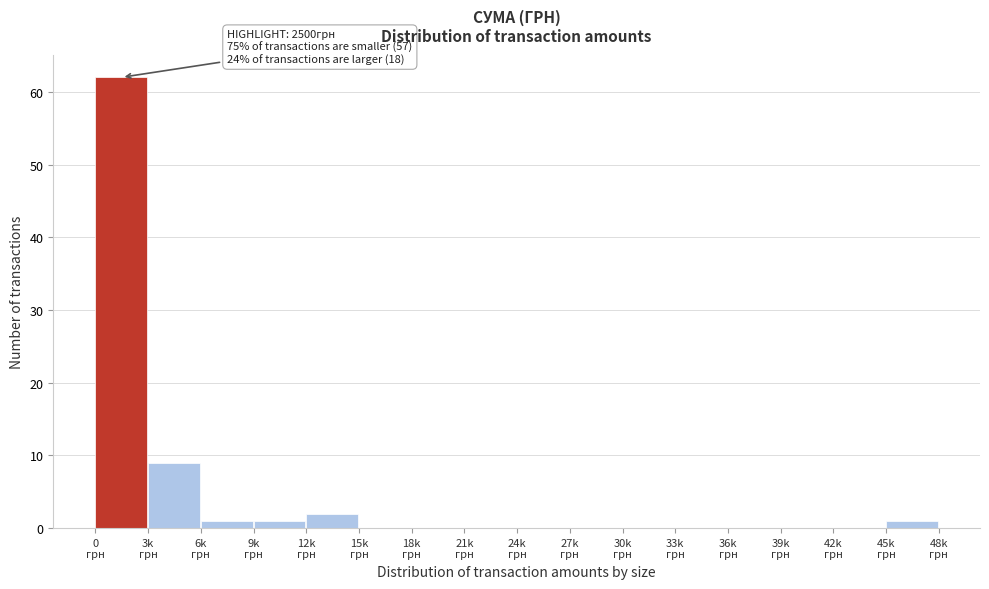

What is the sum of all values?

76